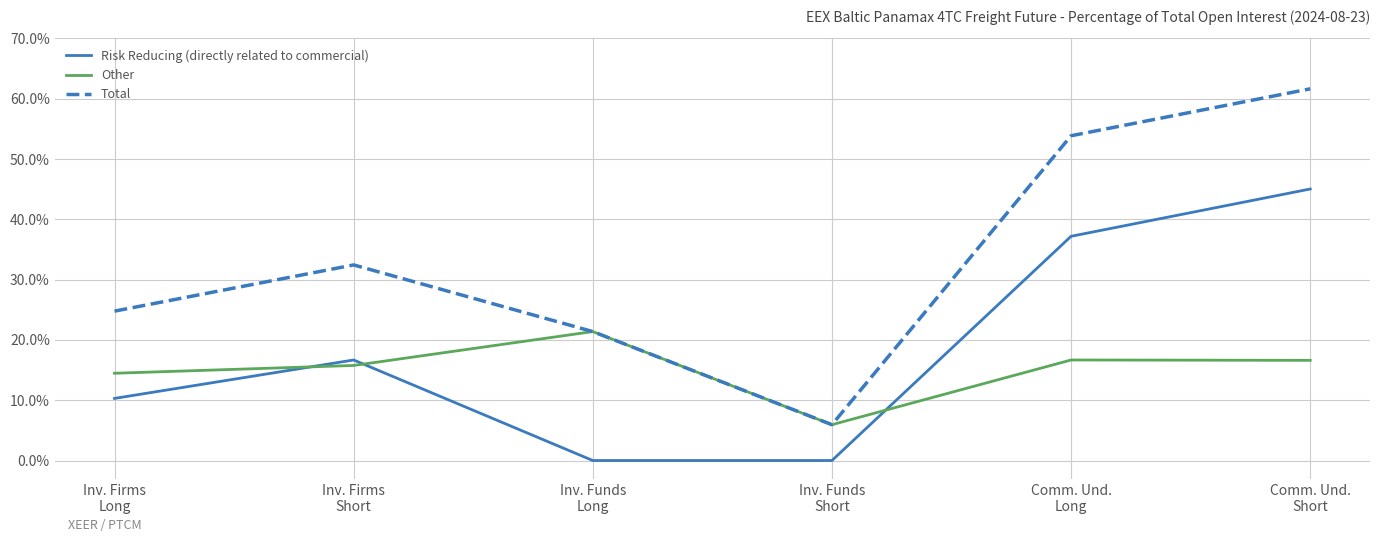

How many intersections are there between Risk Reducing (directly related to commercial) and Other?

3